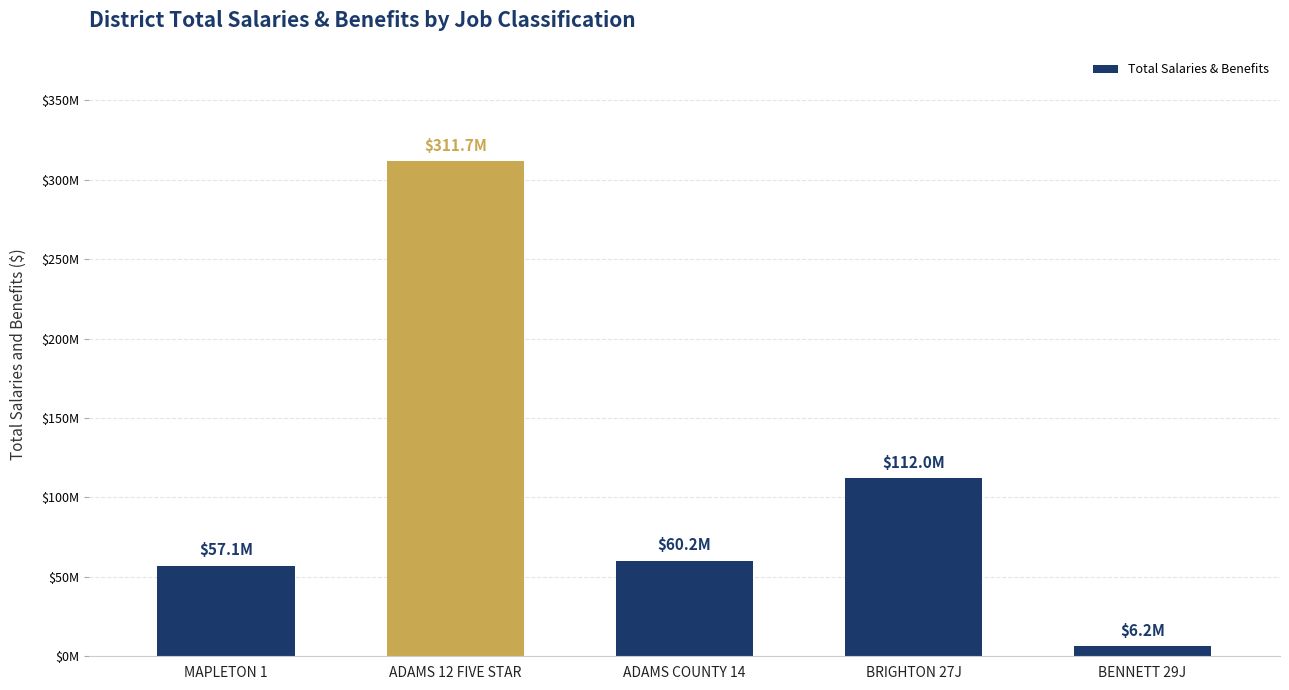

What is the label of the 4th bar from the right?

ADAMS 12 FIVE STAR